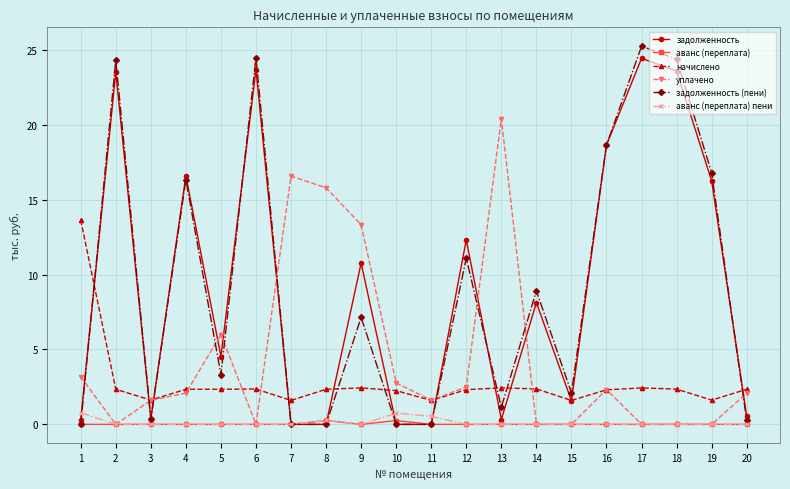

True or false: уплачено has more than 1 interior local peaks.

True